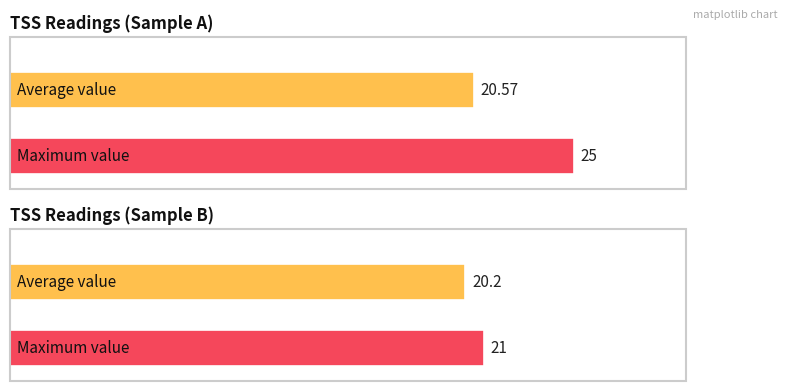

What is the maximum value shown in the chart?

25.0